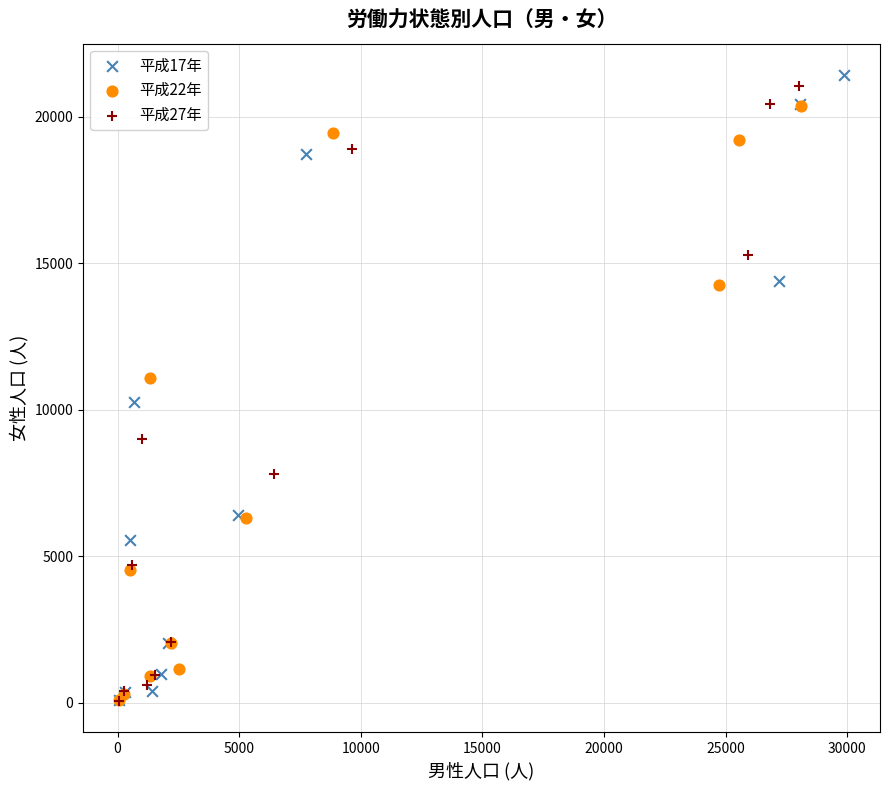

Which series has the widest spread of Y values?

平成17年